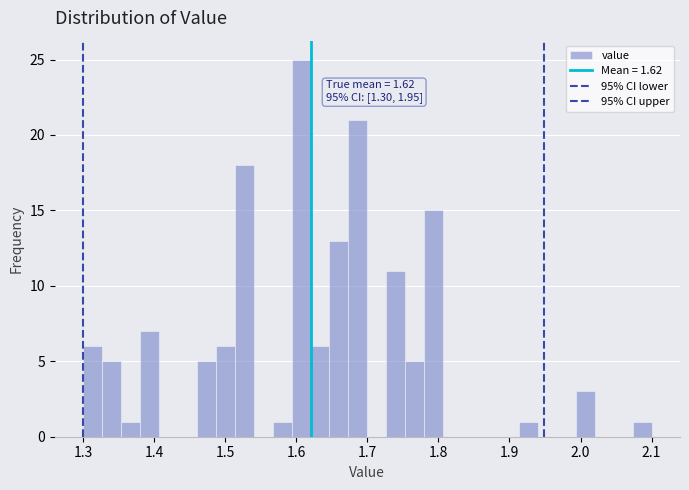

Read against the x-axis, roughly where is the centre of the tallest bar?

1.61